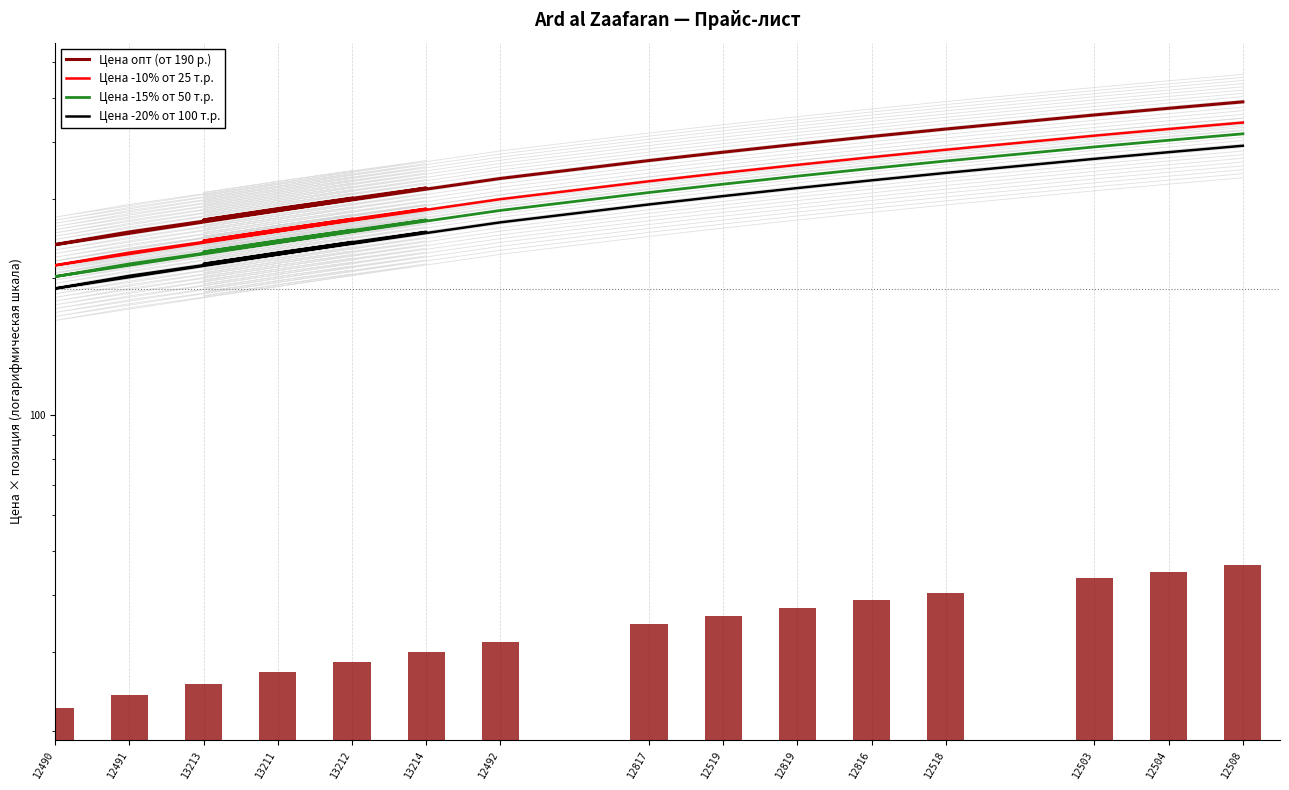

What is the difference between the second highest and second lowest values in the Цена опт (от 190 р.) series?

221.7